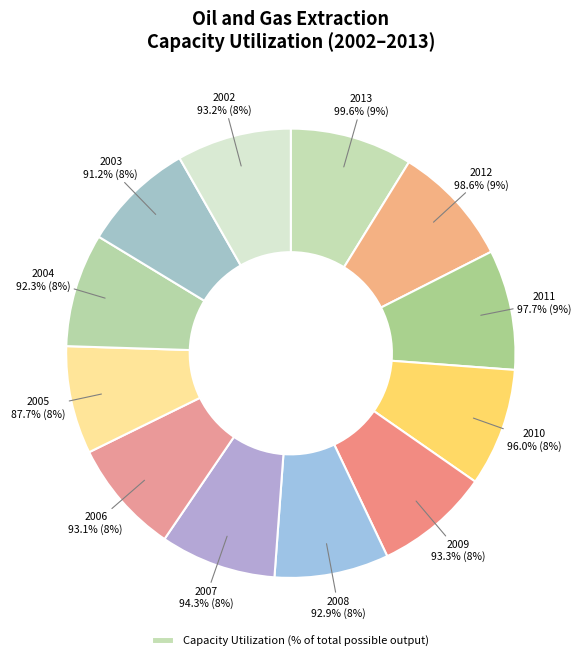

To the nearest percent, what portion does 2009 represent?

8%